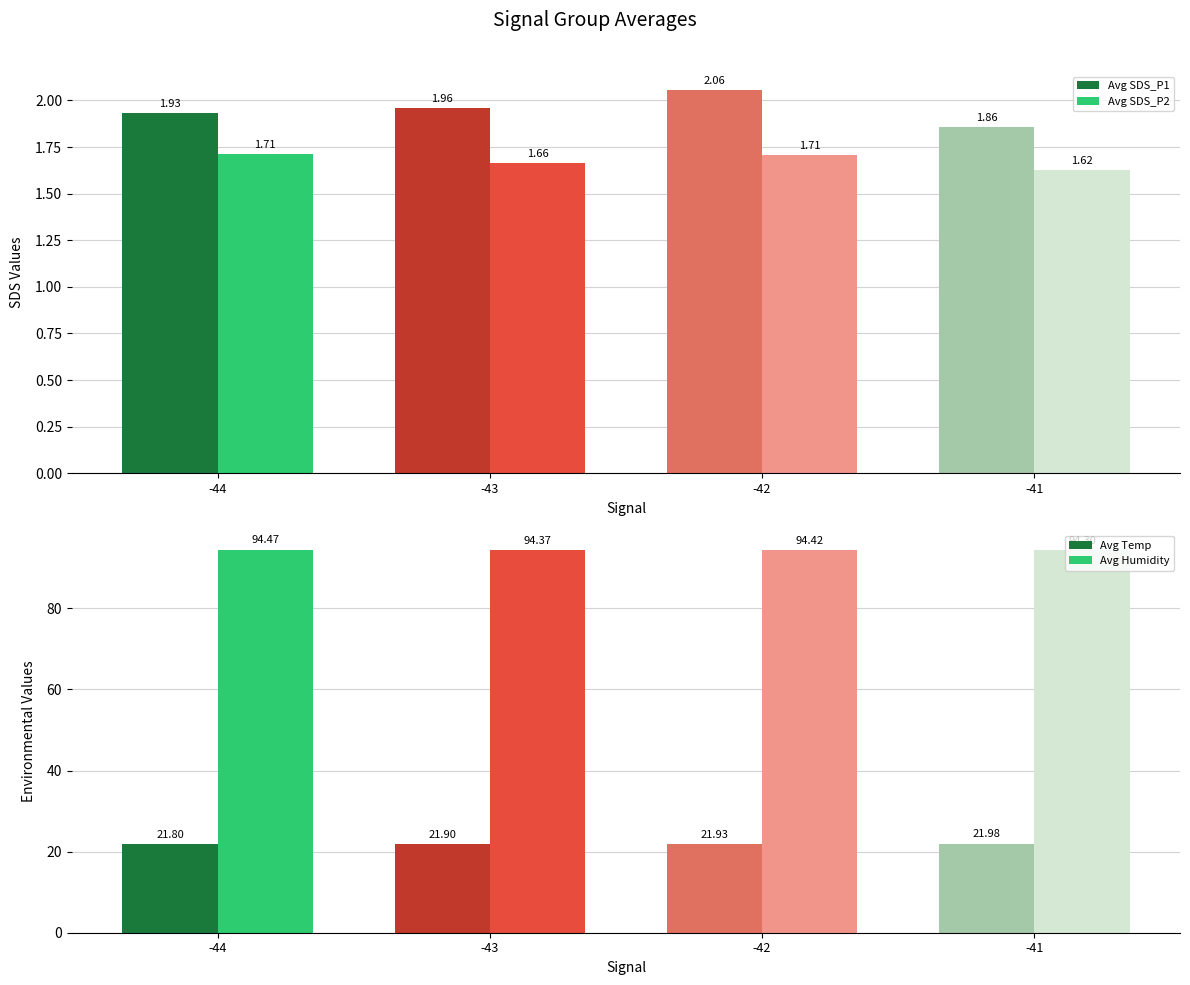

At which category is the sum across all series the highest?

-42